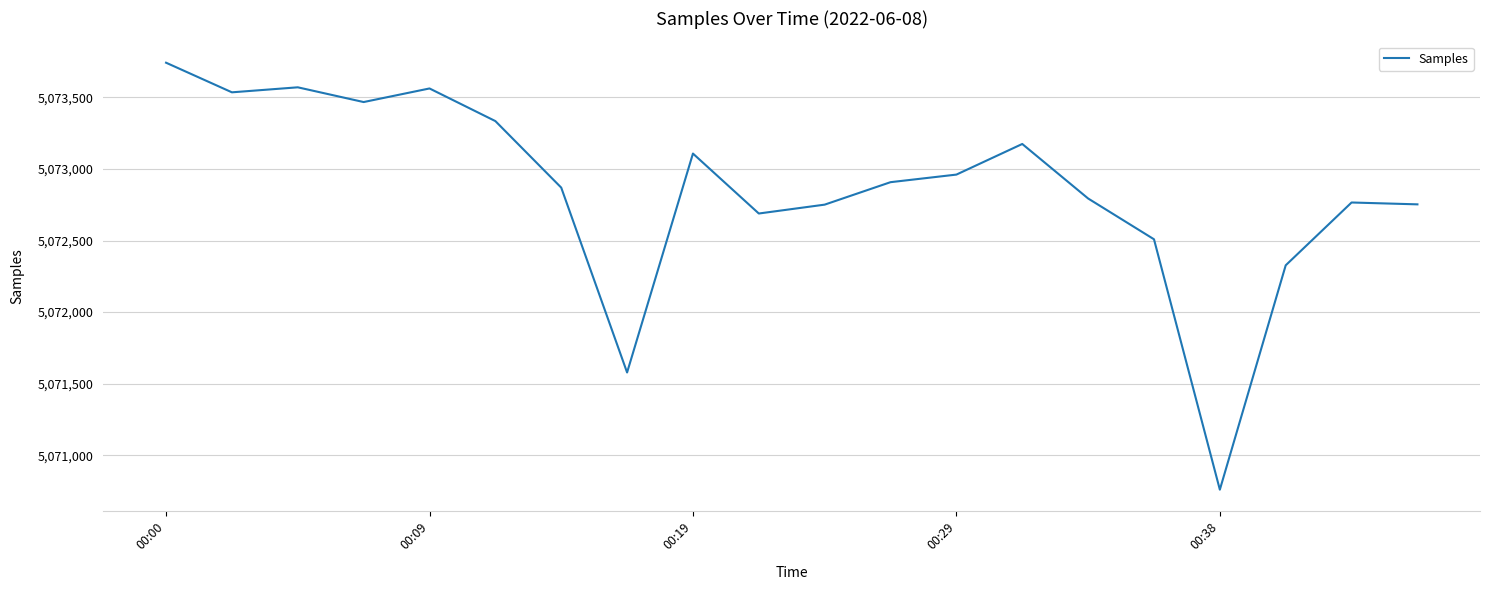

What is the difference between the maximum and minimum values?

2984